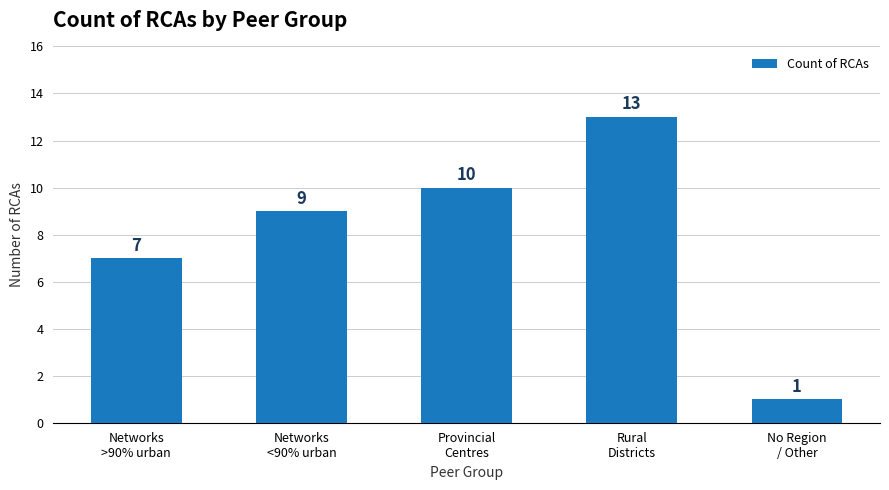

Which category has the highest value across all series?

Rural
Districts